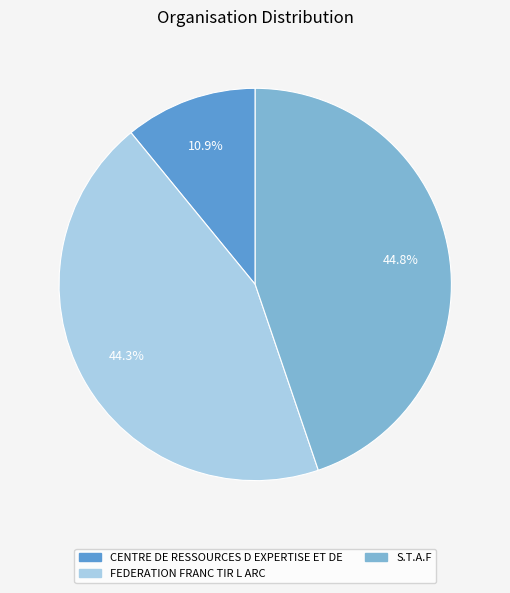

Which has a higher value, CENTRE DE RESSOURCES D EXPERTISE ET DE or S.T.A.F?

S.T.A.F